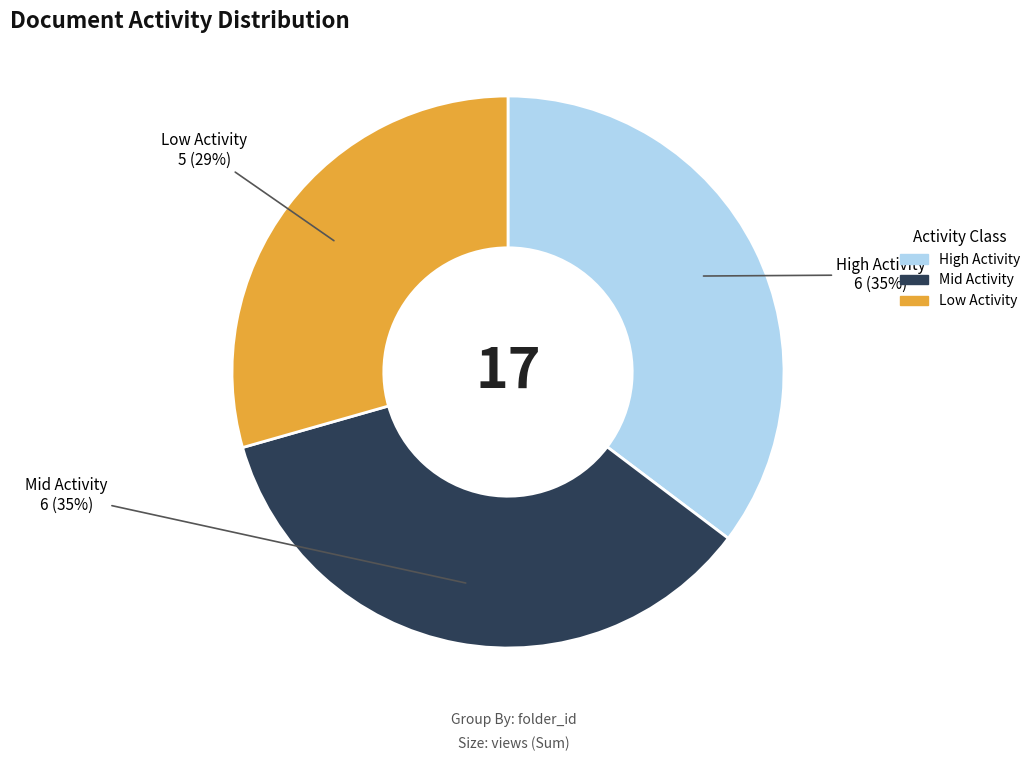

Does any single category account for the majority?

No